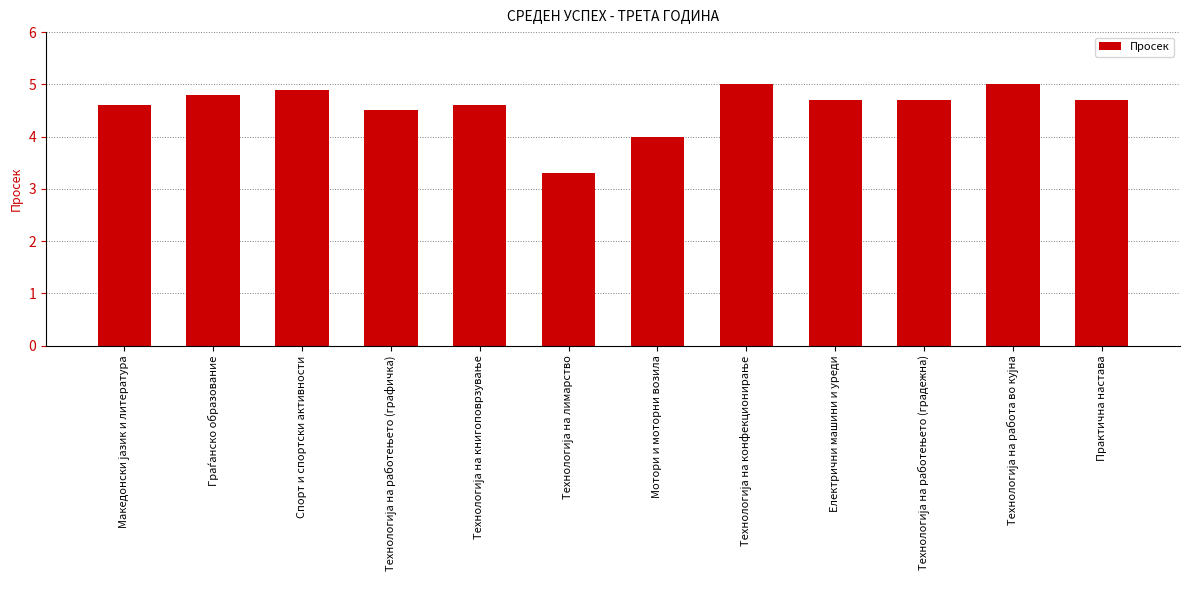

Which has a higher value, Практична настава or Мотори и моторни возила?

Практична настава